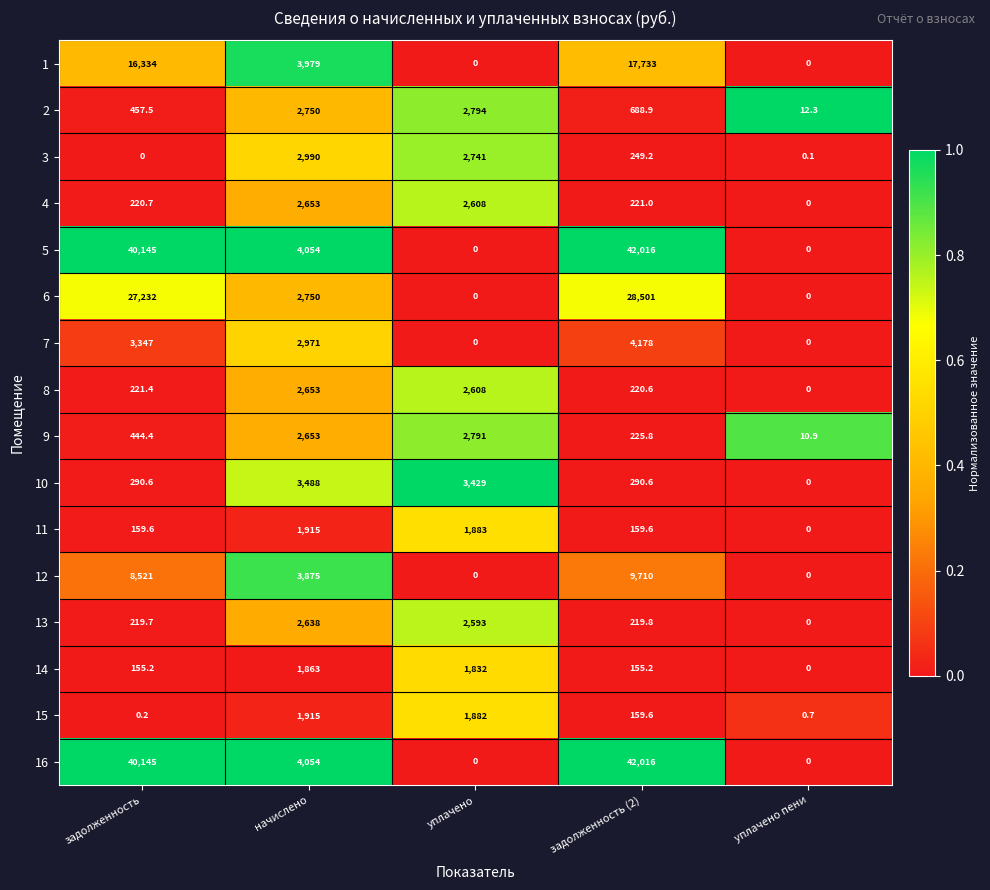

What is the maximum value shown in the chart?

42016.0